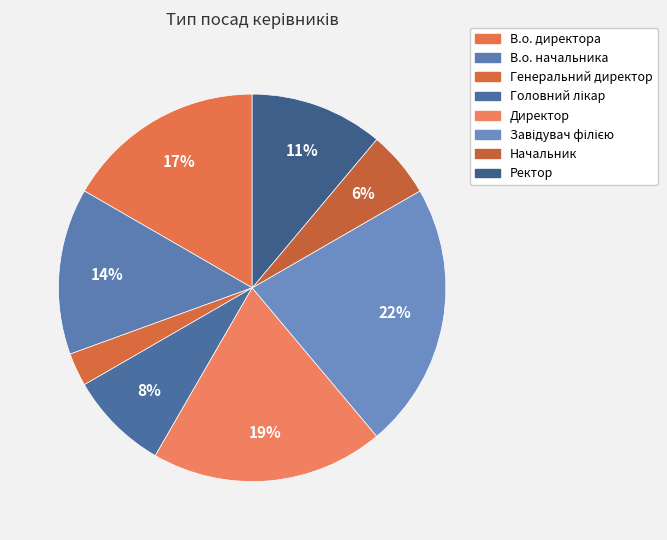

How much of the chart is everything except Головний лікар?

91.7%